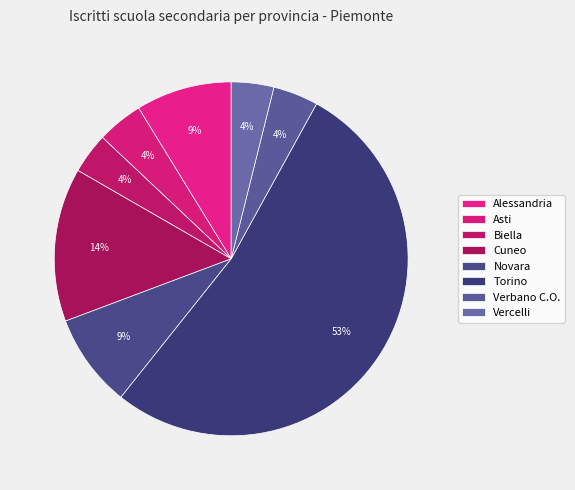

What is the largest slice in the pie chart?

Torino